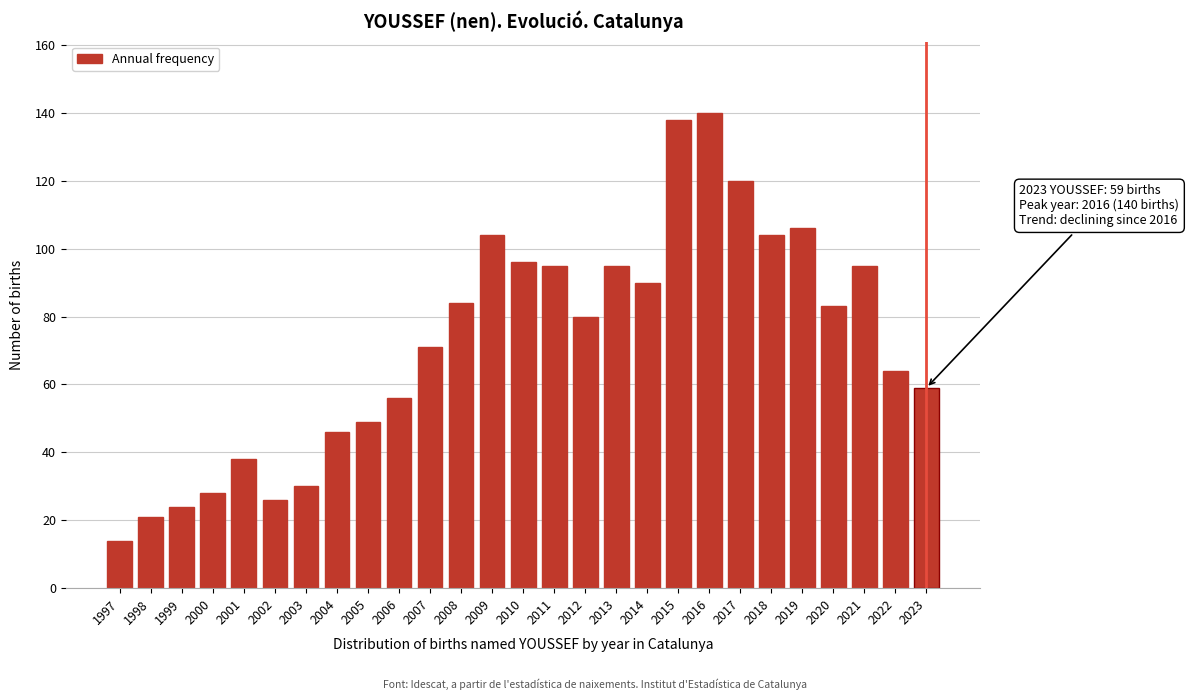

Reading left to right, transcribe all the data shown in this chart.

14	21	24	28	38	26	30	46	49	56	71	84	104	96	95	80	95	90	138	140	120	104	106	83	95	64	59